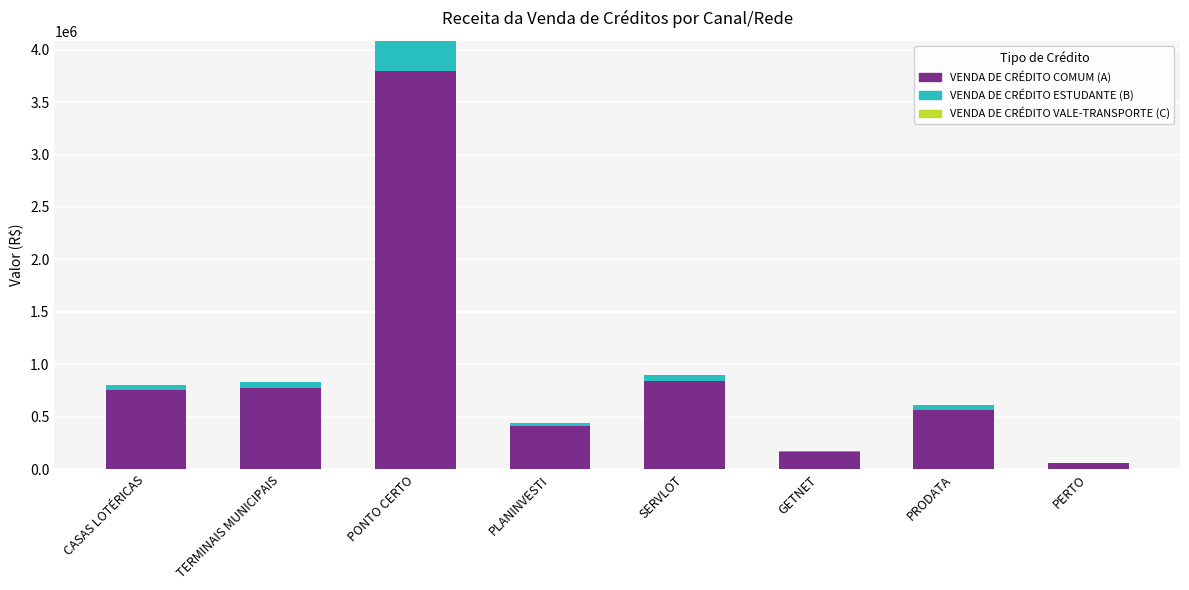

Reading left to right, what are the values for VENDA DE CRÉDITO COMUM (A)?

CASAS LOTÉRICAS=757740.0	TERMINAIS MUNICIPAIS=778534.9	PONTO CERTO=3792431.5	PLANINVESTI=414912.1	SERVLOT=838785.9	GETNET=168367.4	PRODATA=566907.6	PERTO=58903.4